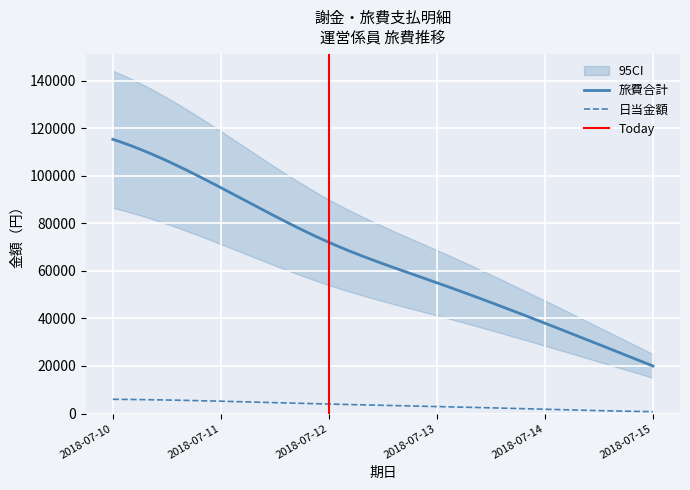

What is the highest value of the 旅費合計 series?

115320.0